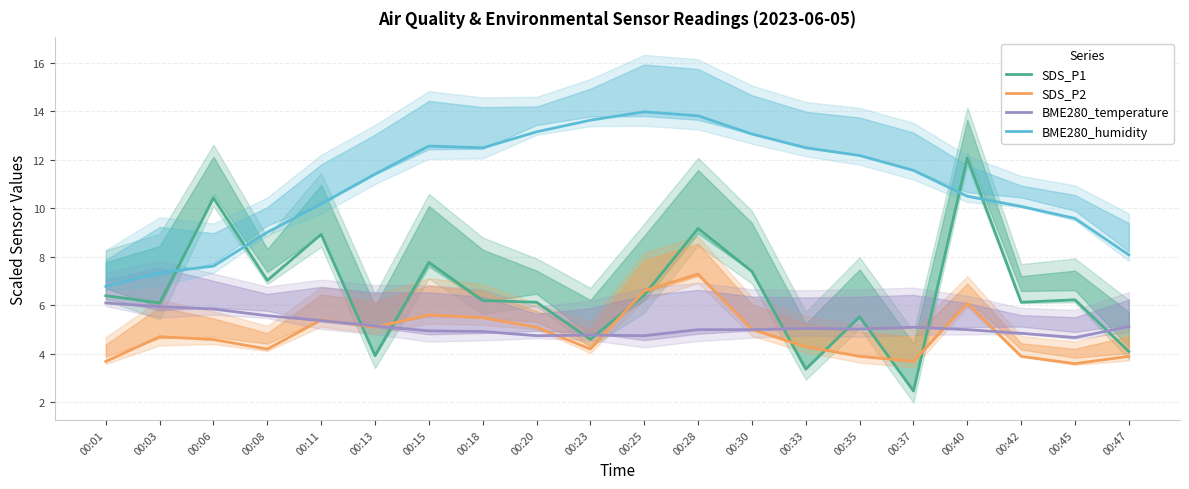

What is the average value of the SDS_P2 series?

4.8